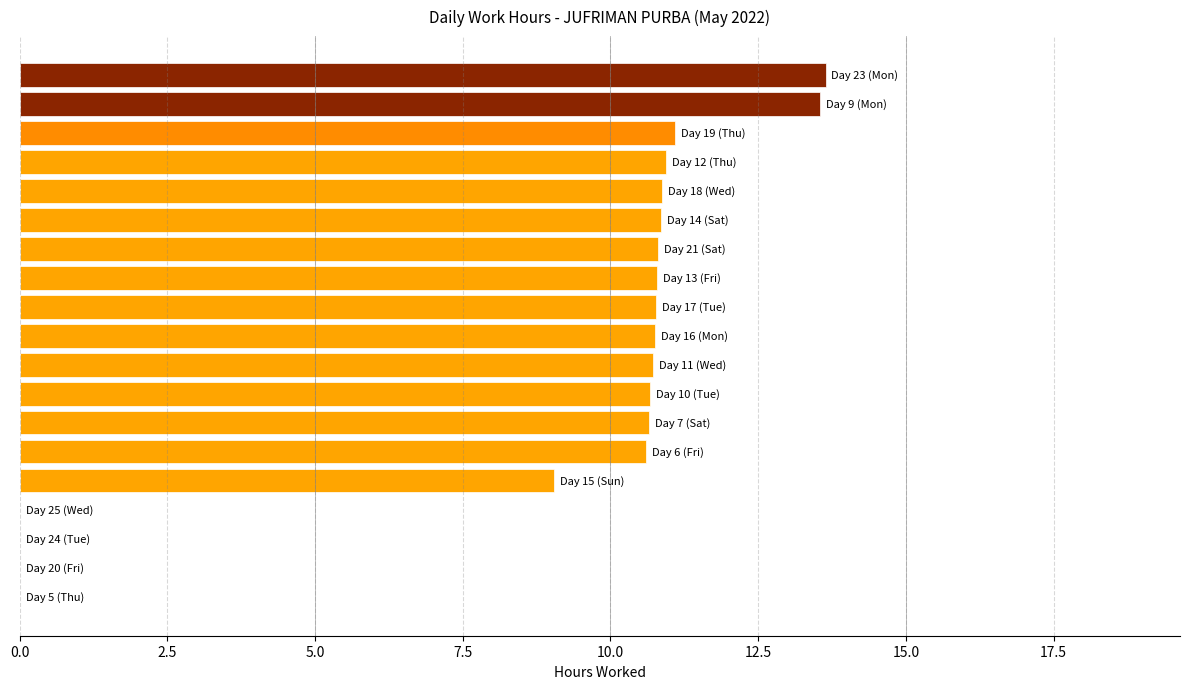

What is the sum of all values?

165.8